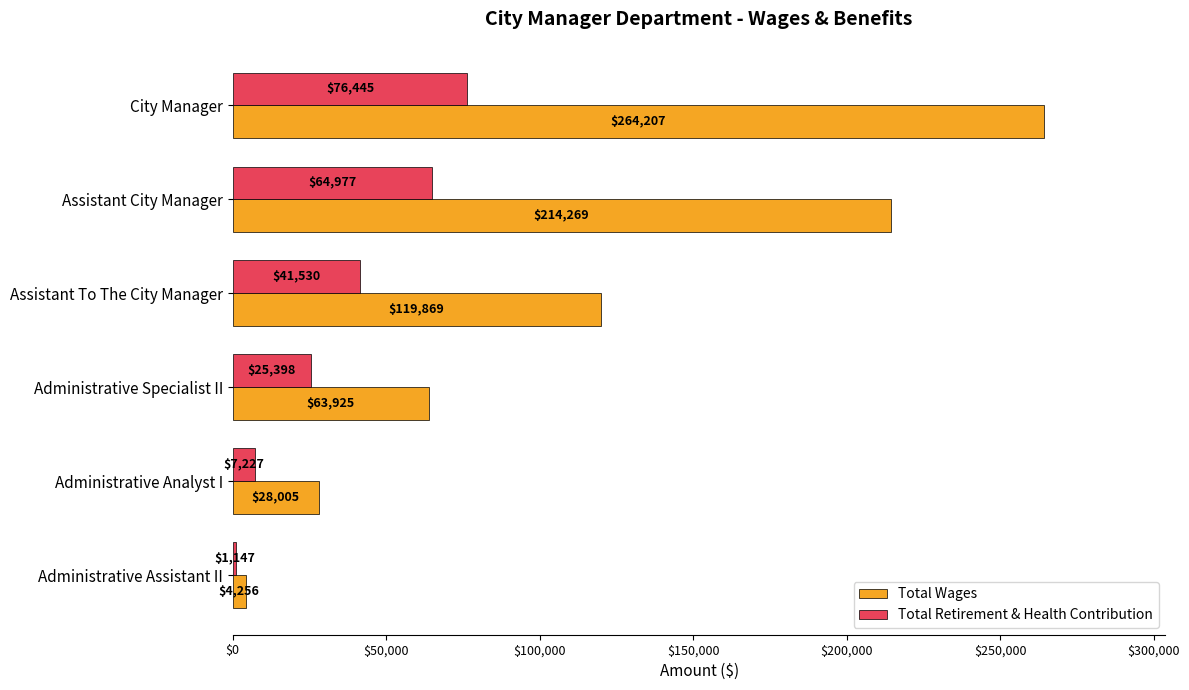

Which series has the widest spread of values?

Total Wages